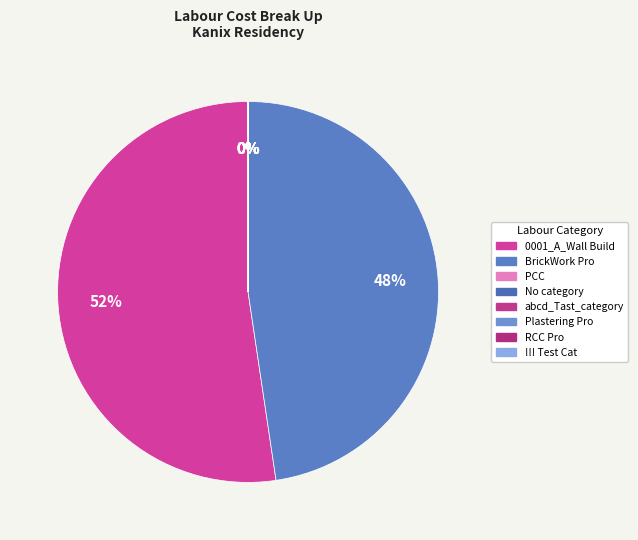

What portion of the pie excludes abcd_Tast_category?

100.0%